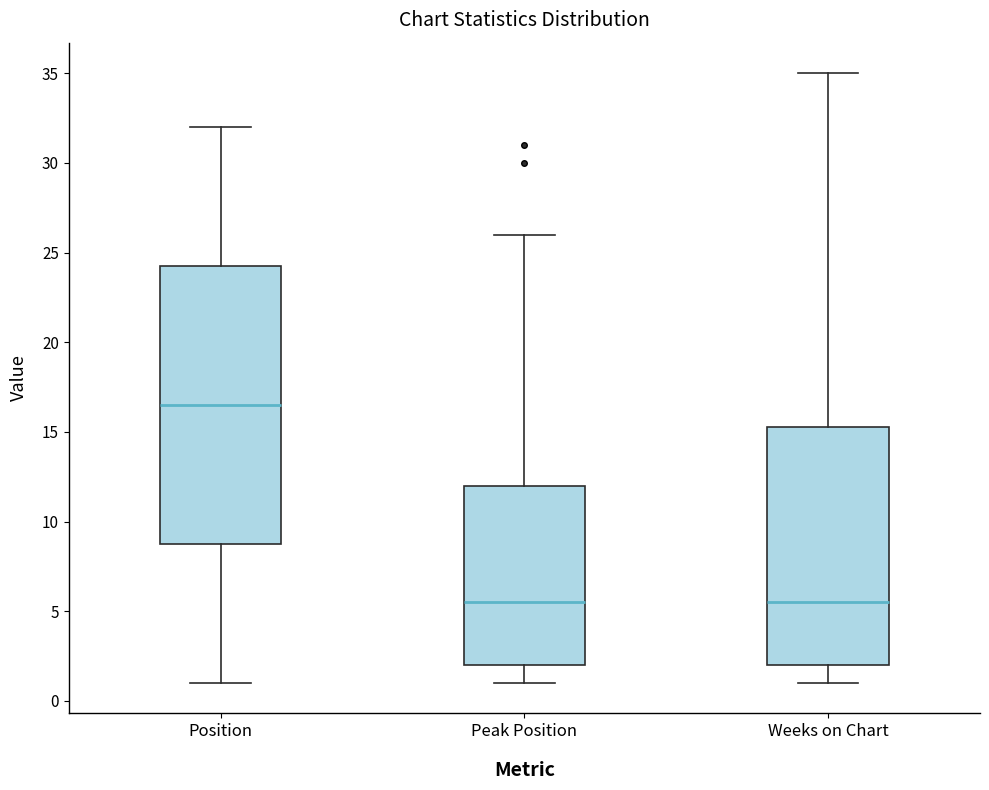

Comparing the boxes themselves (not the whiskers), which one is the tallest?

Position